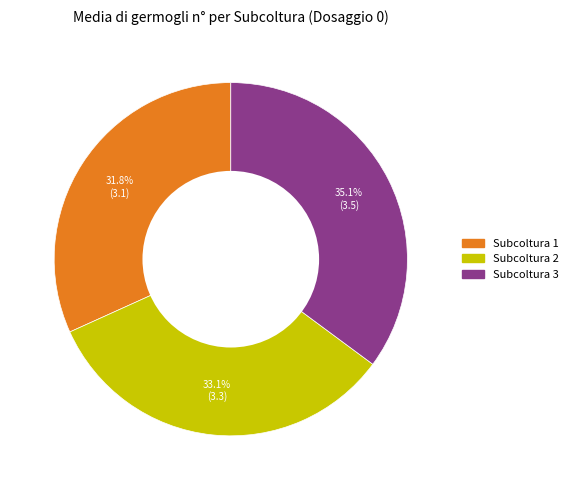

To the nearest percent, what percentage of the pie is Subcoltura 3?

35%